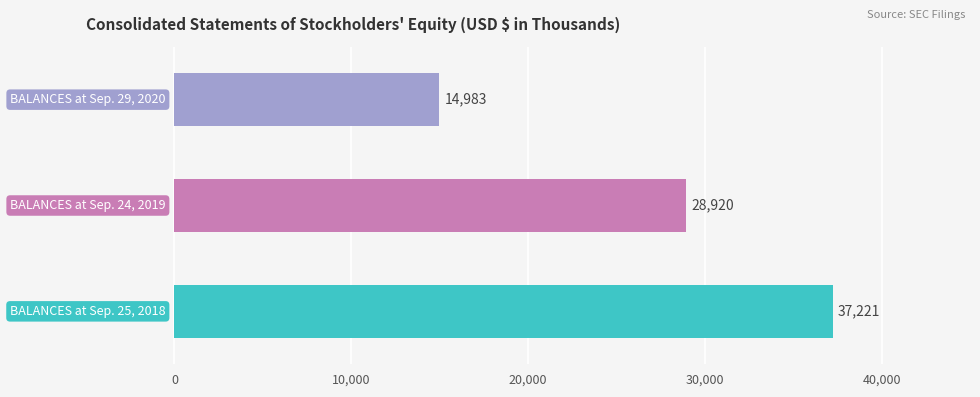

What is the value of the 1st bar from the left?

37221